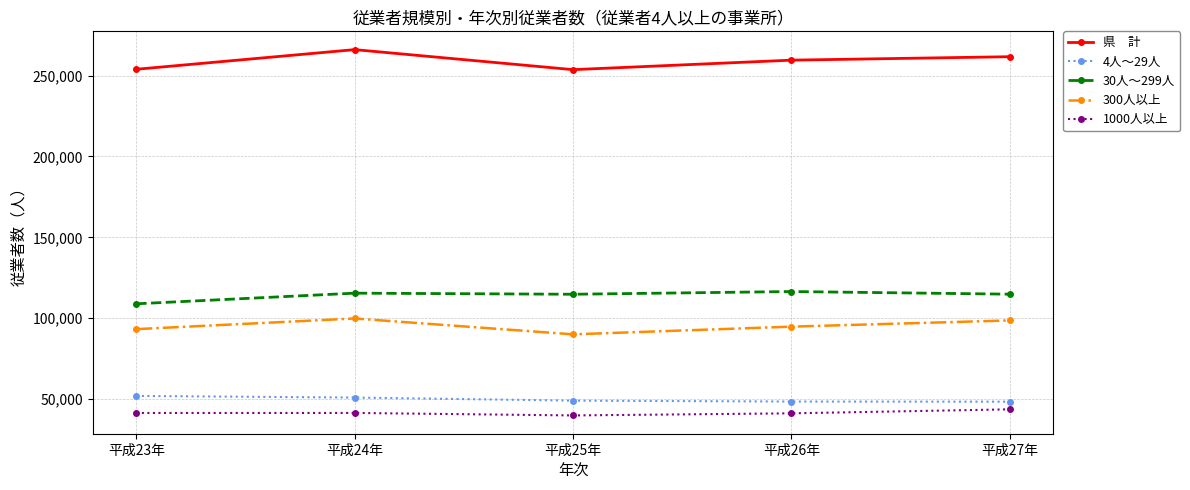

What is the greatest value displayed?

266106